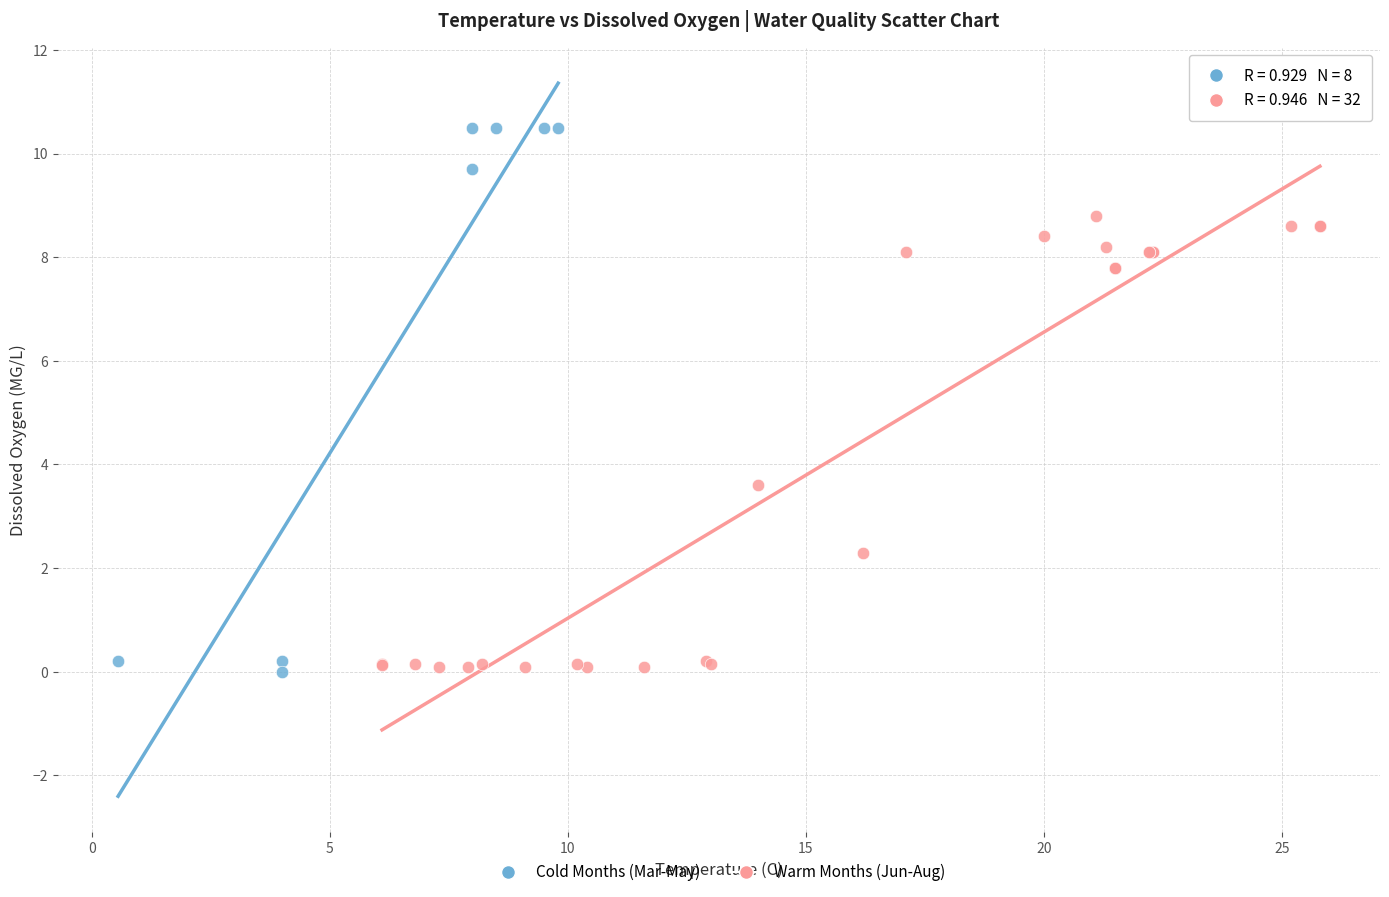

Which series contains the highest Y value?

Cold Months (Mar-May)